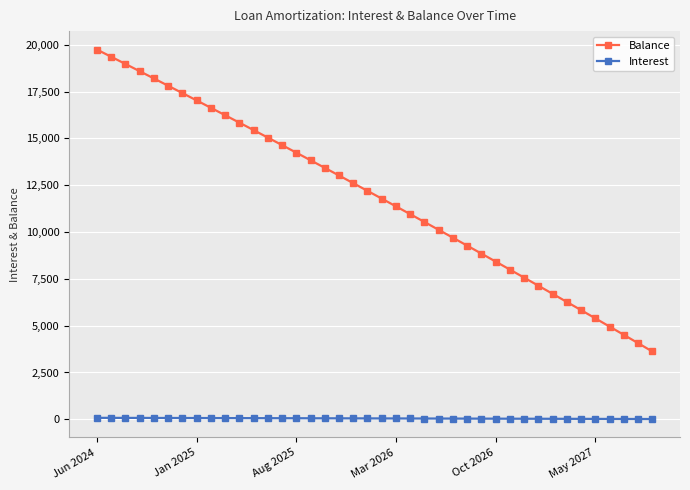

What is the difference between the maximum and minimum values in the Balance series?

16115.0